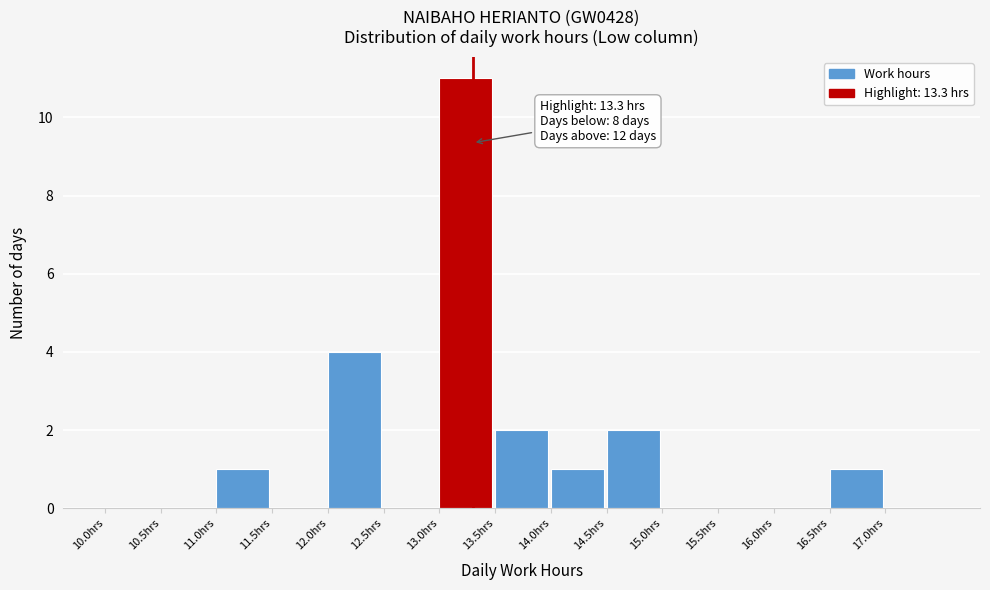

Which range on the x-axis has the tallest bar?

13.0 to 13.5